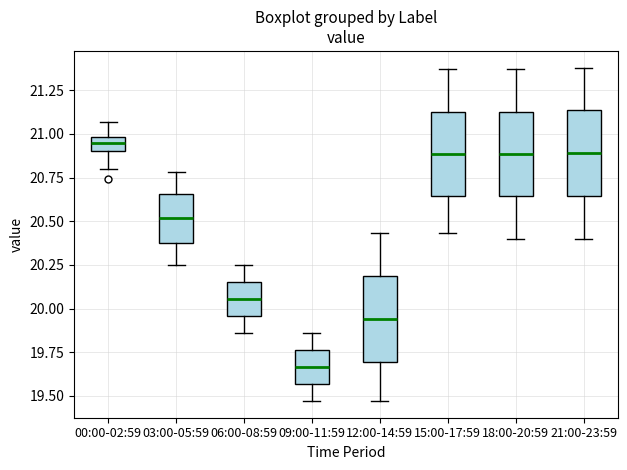

Where does the median line of the box for 09:00-11:59 sit on the y-axis? The values are not printed on the chart, so give them approximately, as read against the axis.

19.65